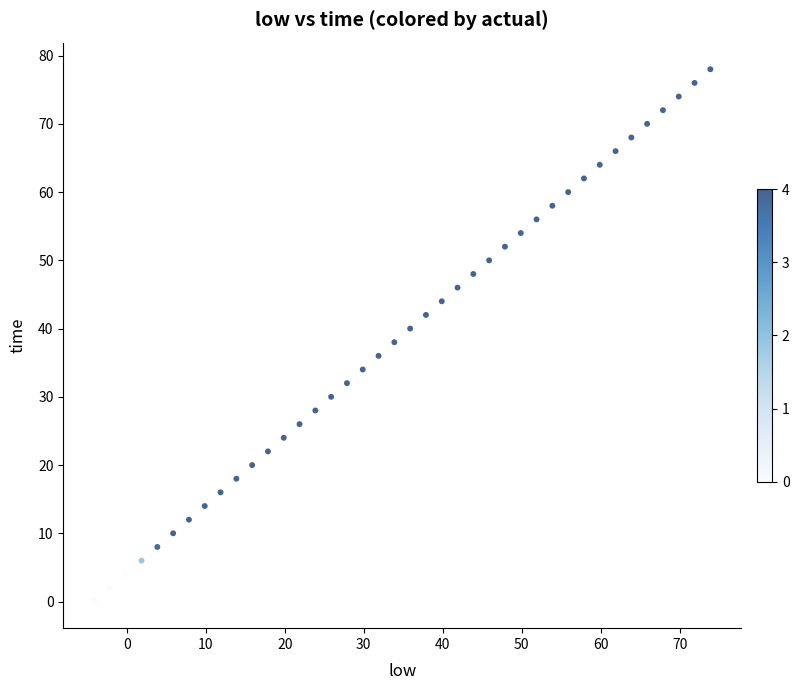

What is the range of Y values (max minus min)?

78